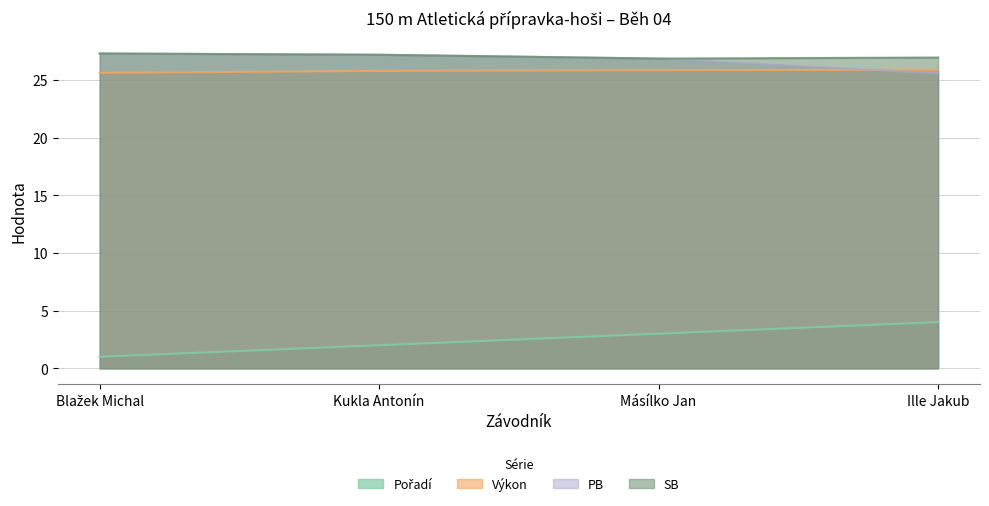

At Ille Jakub, list the series in order from smallest to largest.

Pořadí, PB, Výkon, SB